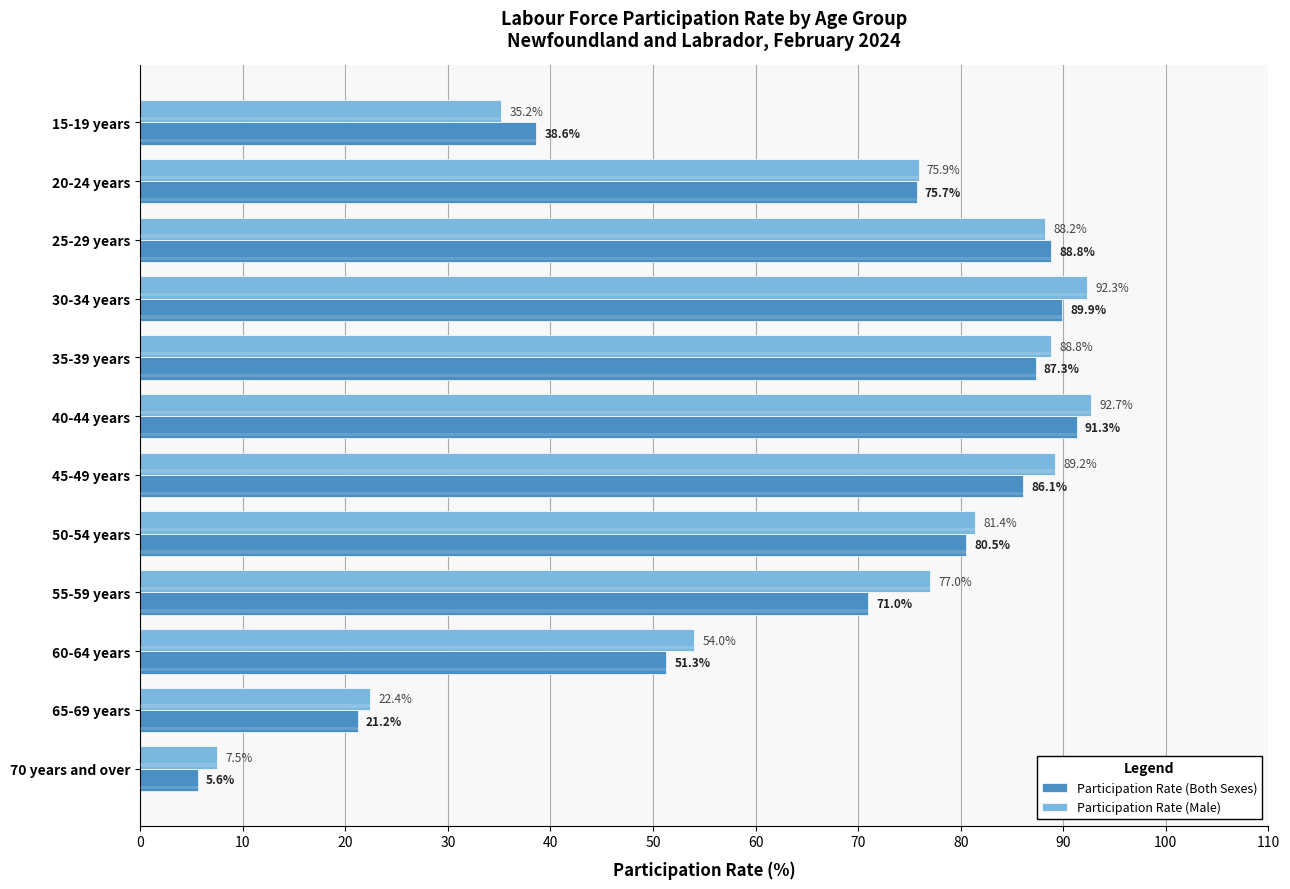

What is the spread (max minus min) of values at 50-54 years?

0.9